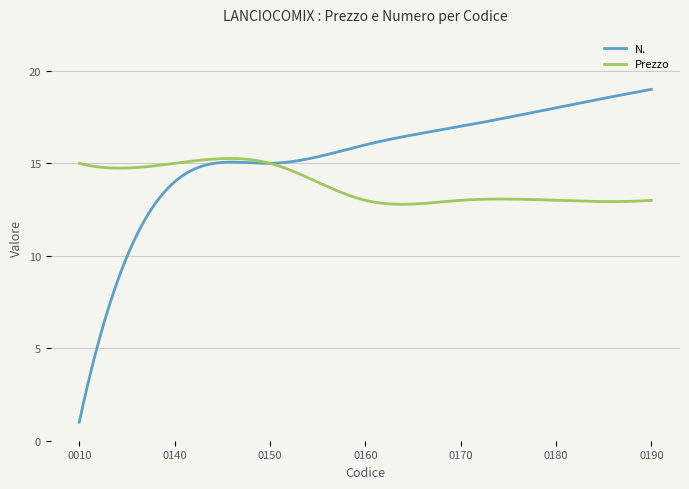

Does the chart display data point markers on the line(s)?

No